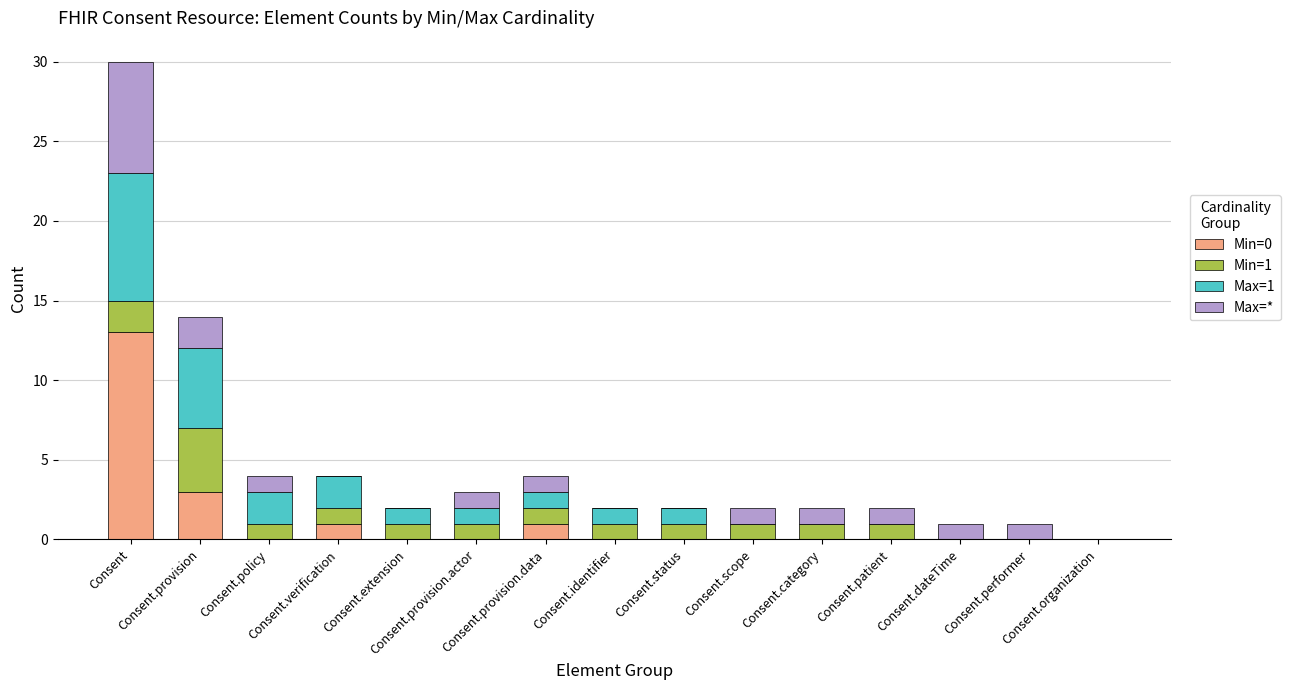

At which label is Min=1 closest to 2?

Consent